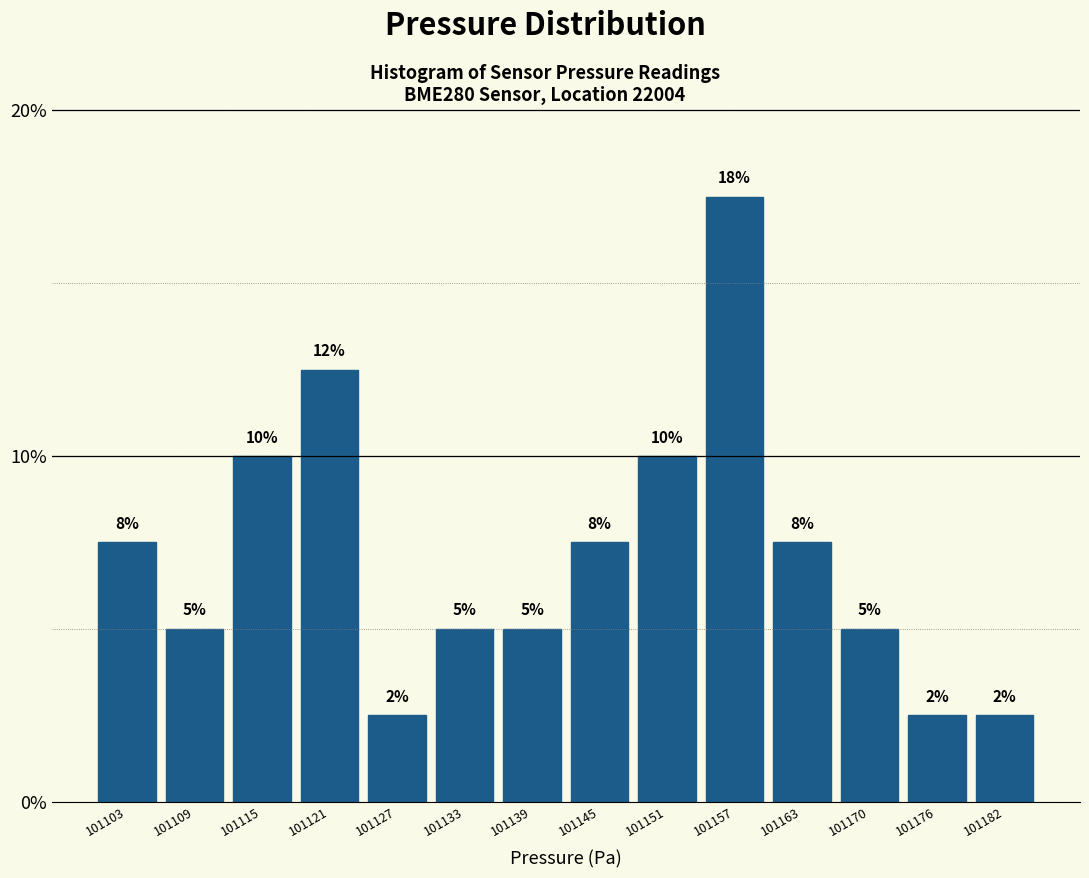

Are the bars horizontal?

No